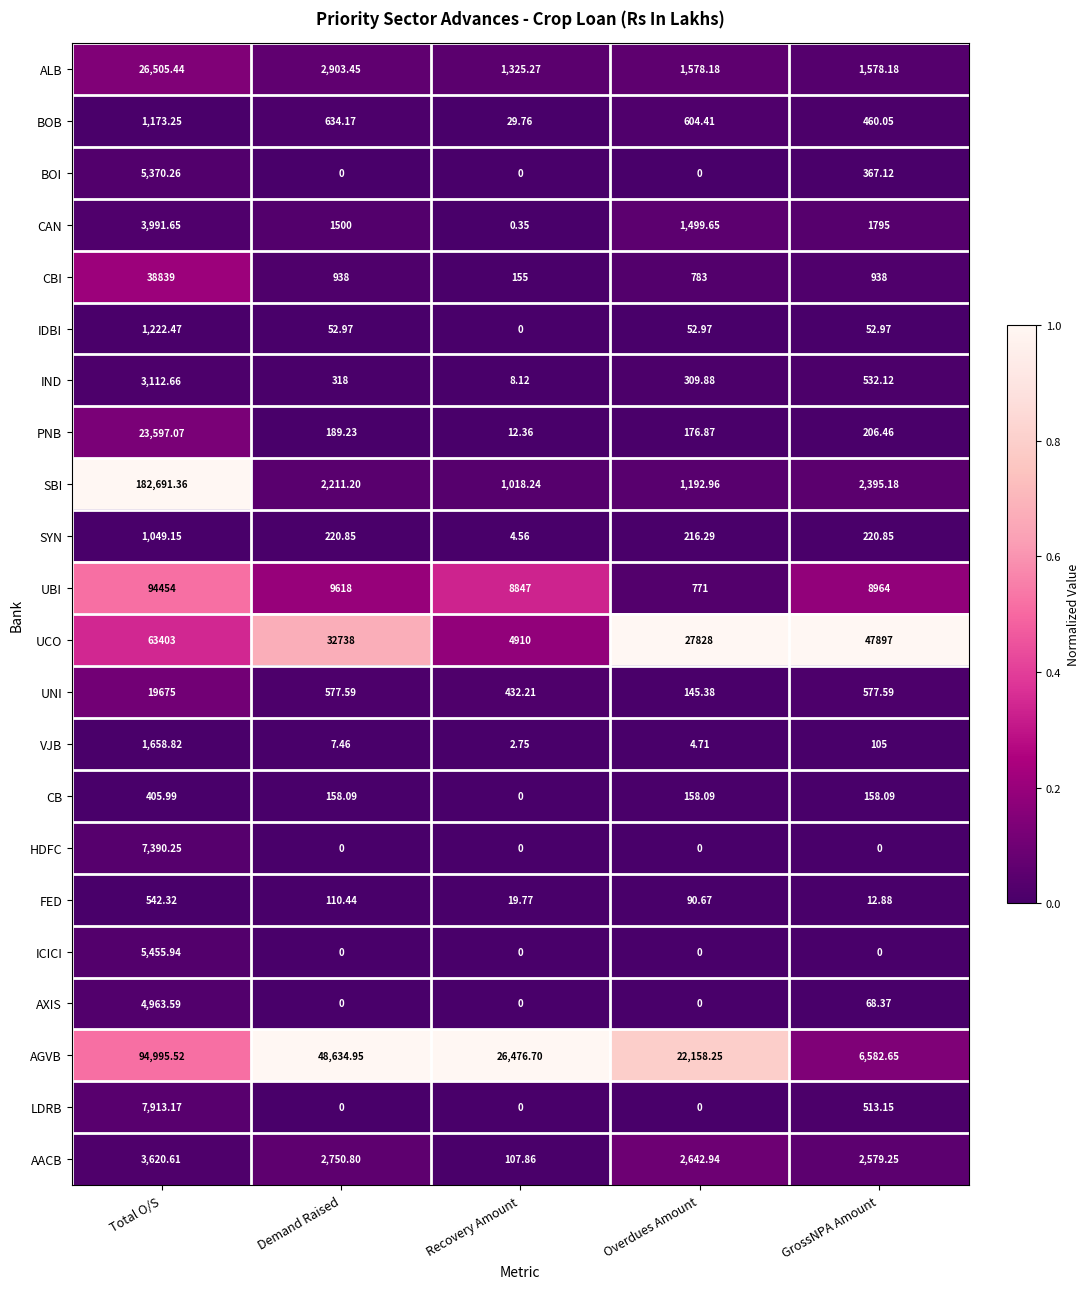

Which series has the largest total across all categories?

AGVB